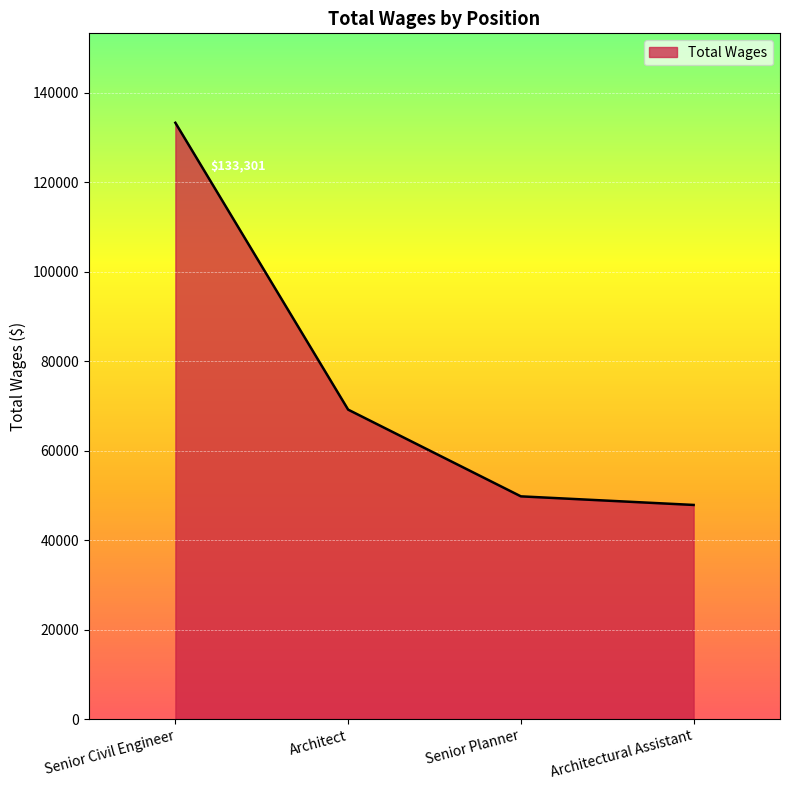

Reading right to left, what are all the values shown in this chart?

Architectural Assistant=47861	Senior Planner=49783	Architect=69170	Senior Civil Engineer=133301